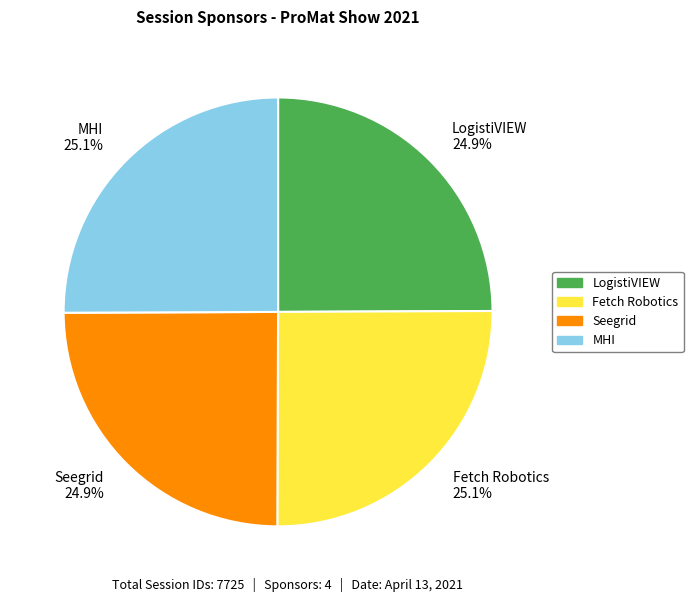

What is the ratio of the value at Seegrid to the value at MHI?

1.0